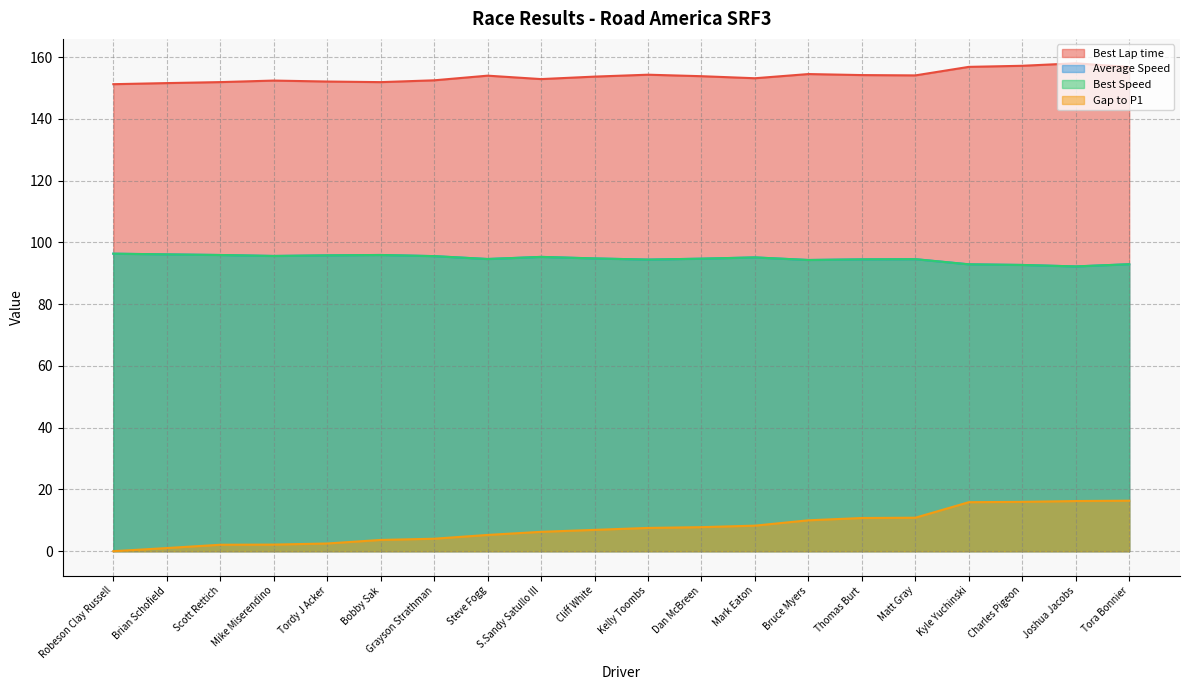

At which label does Best Speed reach its peak?

Robeson Clay Russell